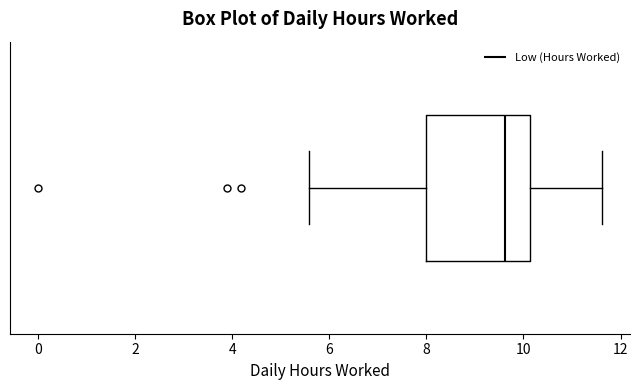

Transcribe this box plot: give where the median line is, the range the box spans, and where the two whiskers end, as read against the x-axis. The values are not printed on the chart, so give them approximately, as read against the axis.

median 9.6, box 8.0 to 10.2, whiskers 5.6 to 11.6